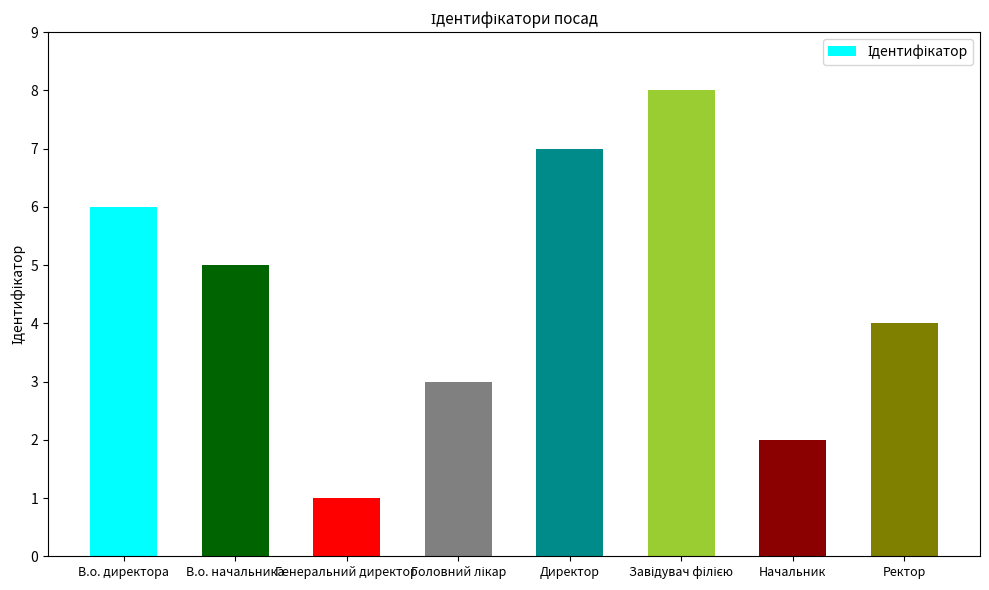

Reading right to left, list all the values displayed in this chart.

4	2	8	7	3	1	5	6